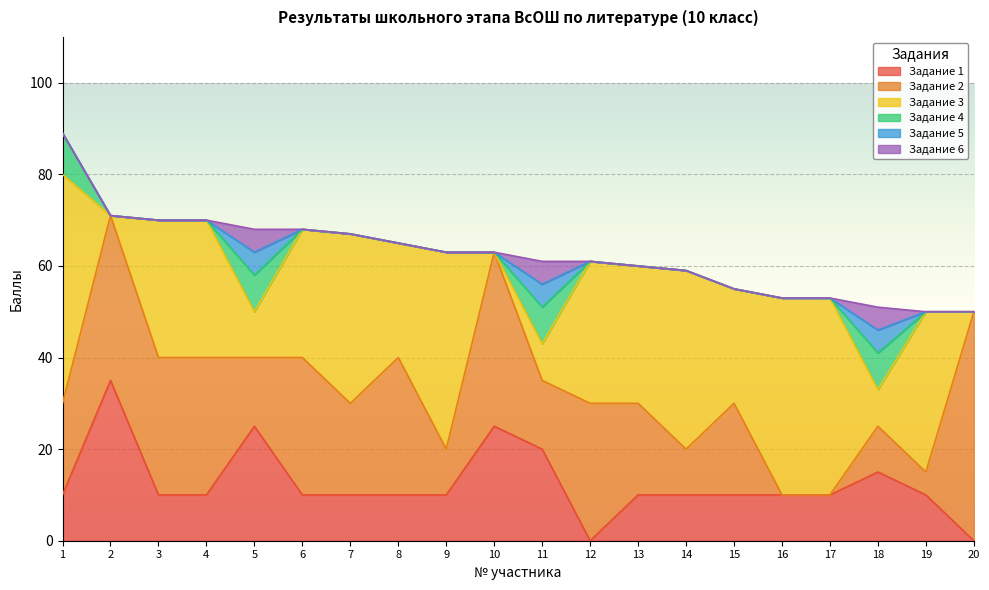

Does the chart display data point markers on the line(s)?

No